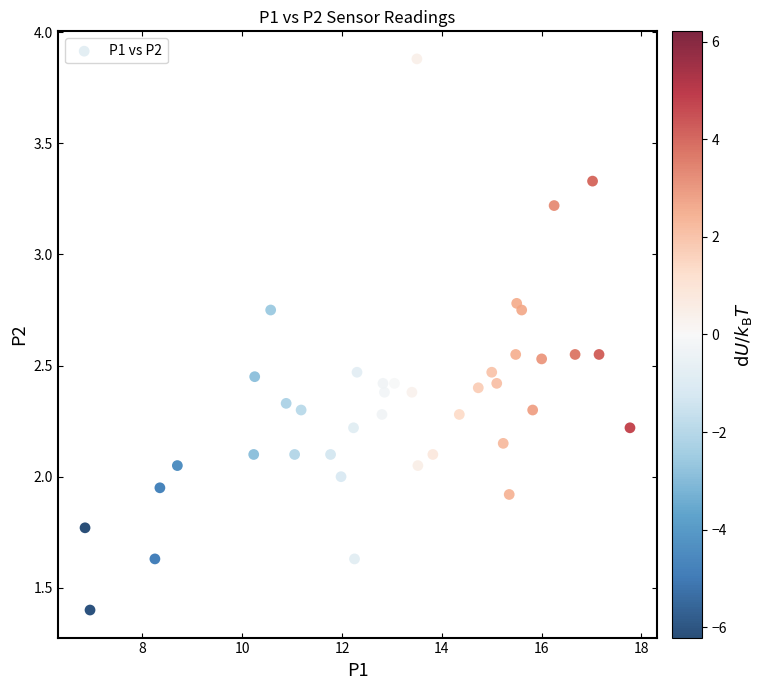

What is the range of X values (max minus min)?

10.9